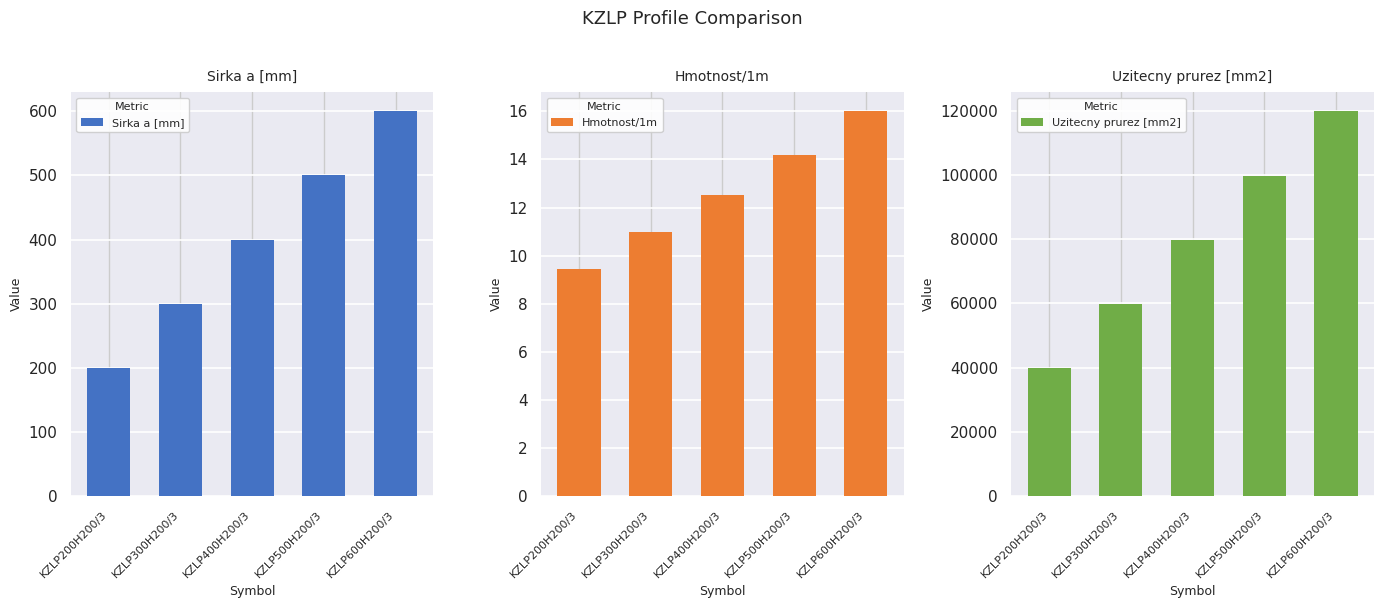

How many bars are there in total?

15